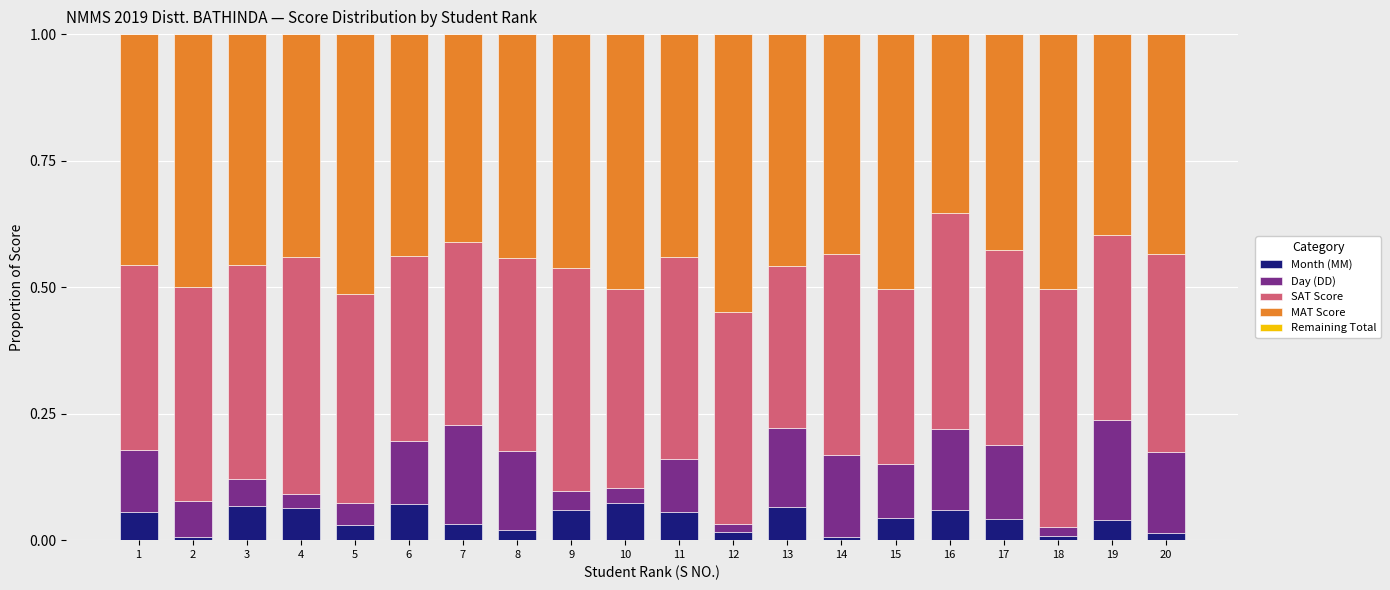

The Month (MM) series shows 0.0 at 13. True or false?

False